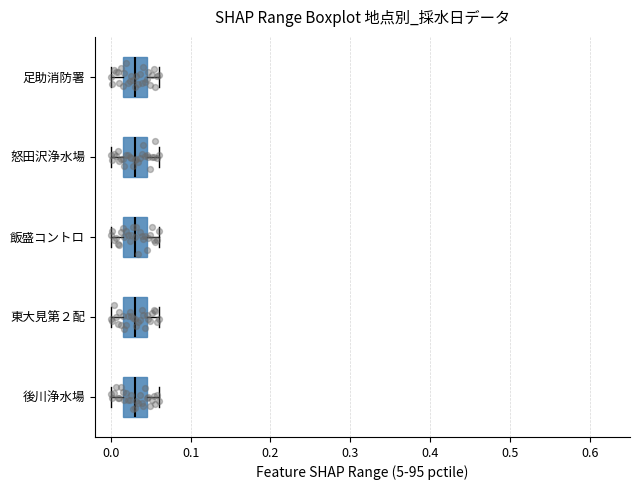

Where does the median line of the box for 怒田沢浄水場 sit on the x-axis? The values are not printed on the chart, so give them approximately, as read against the axis.

0.03